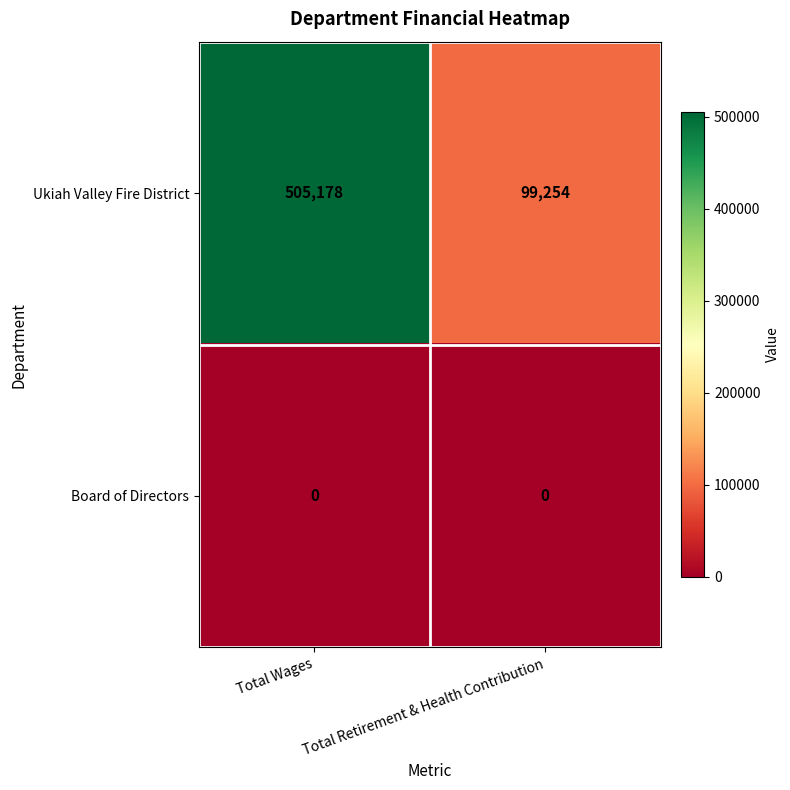

At Total Wages, list the series in order from largest to smallest.

Ukiah Valley Fire District, Board of Directors